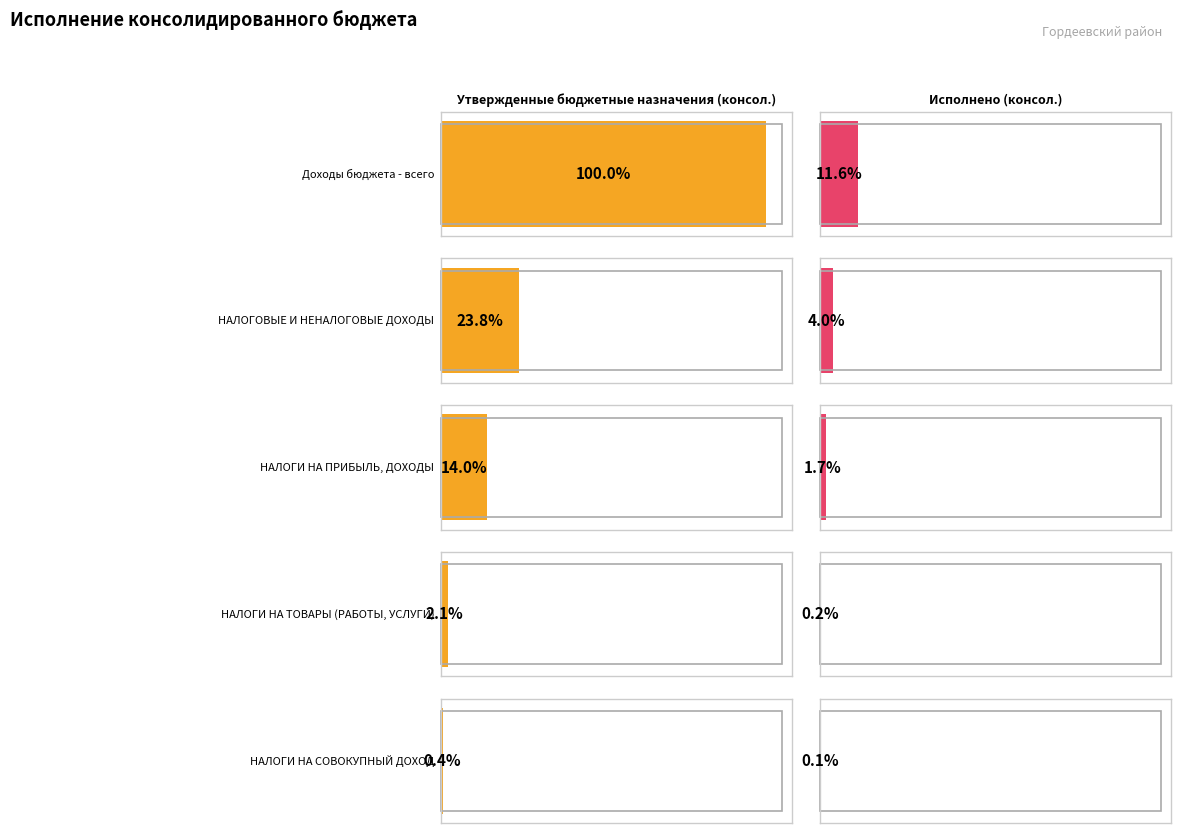

How many data points in Утвержденные бюджетные назначения (консол.) are above 45454000?

2